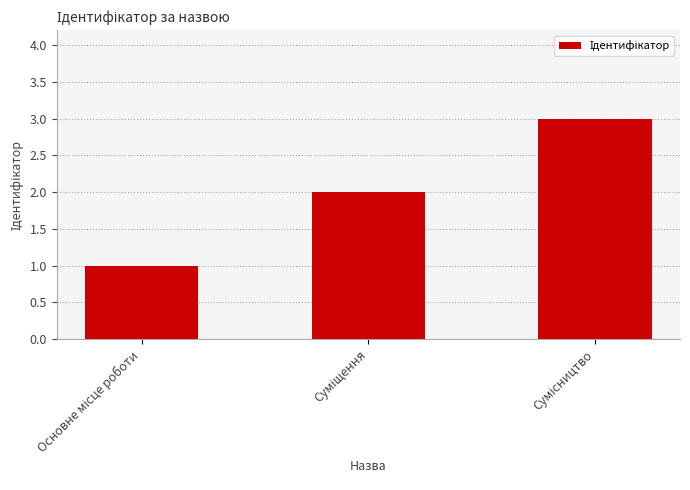

What is the sum of all values?

6